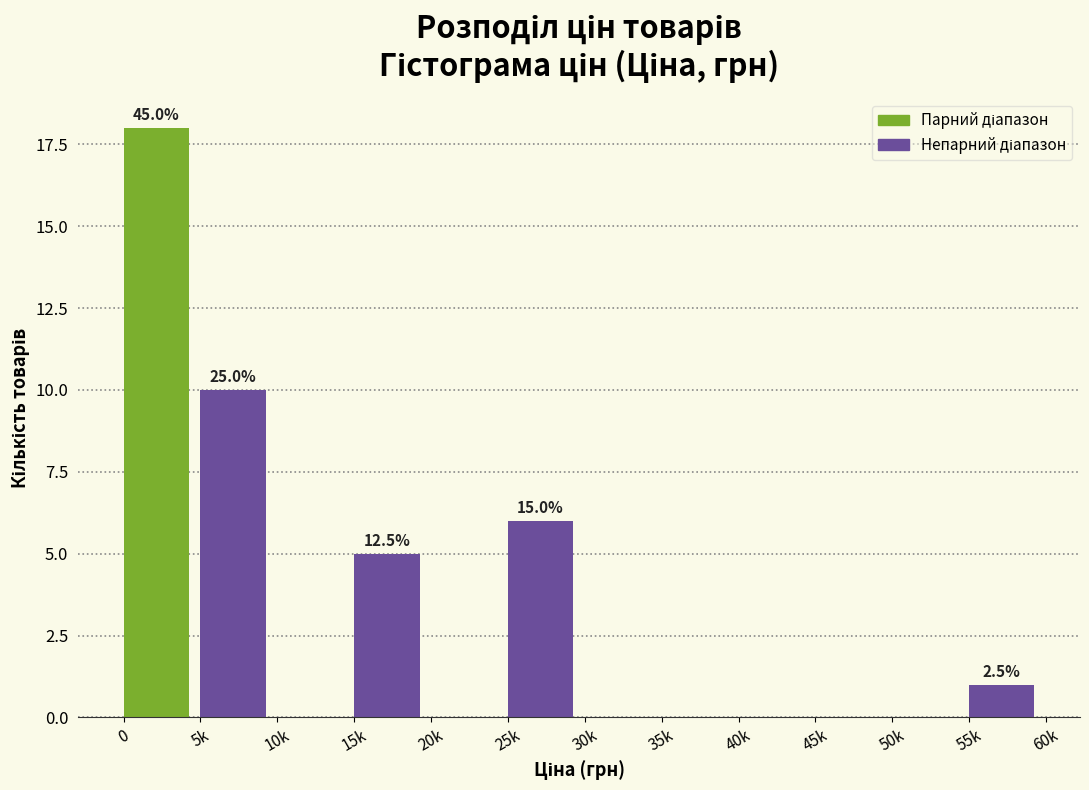

Reading left to right, what are all the values shown in this chart?

0=18	5k=10	10k=0	15k=5	20k=0	25k=6	30k=0	35k=0	40k=0	45k=0	50k=0	55k=1